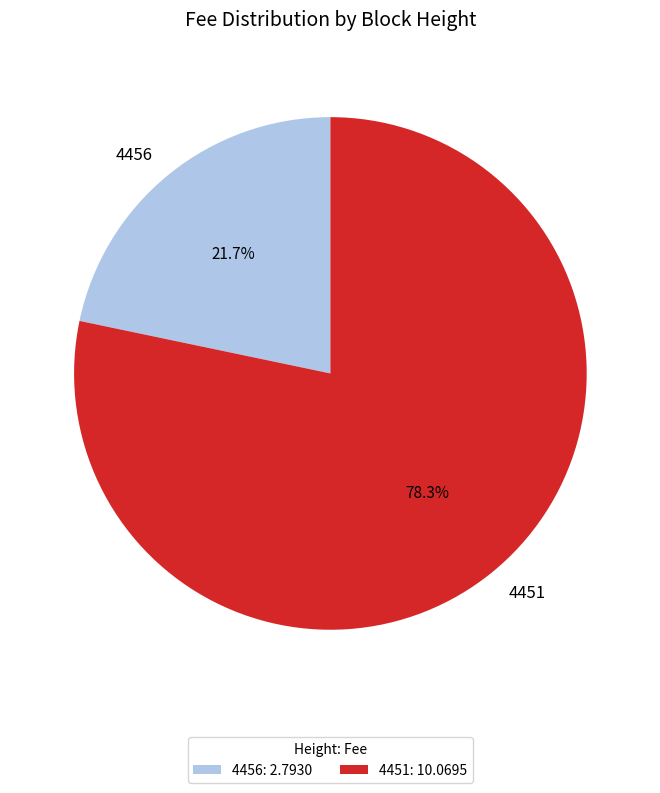

Rank the categories by value from highest to lowest.

4451, 4456